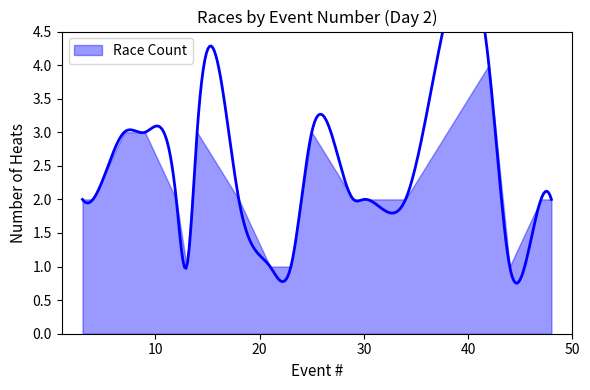

Is it true that the value at 14 is 3?

False